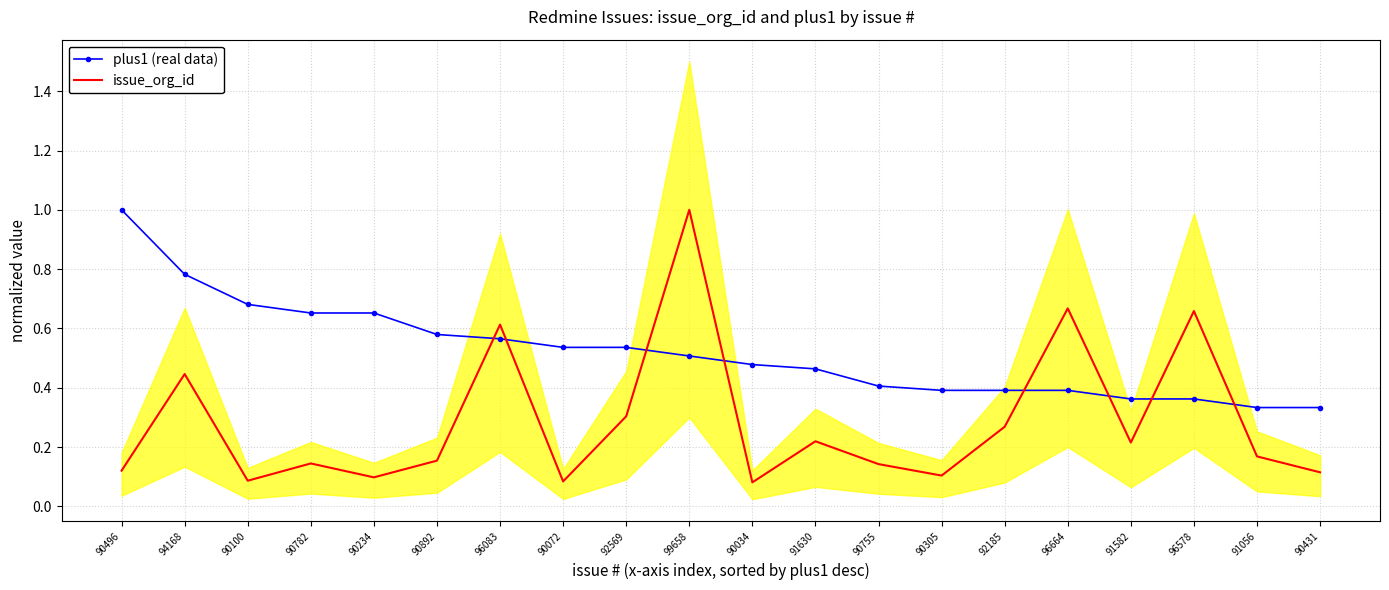

At which label does plus1 (real data) reach its minimum?

91056